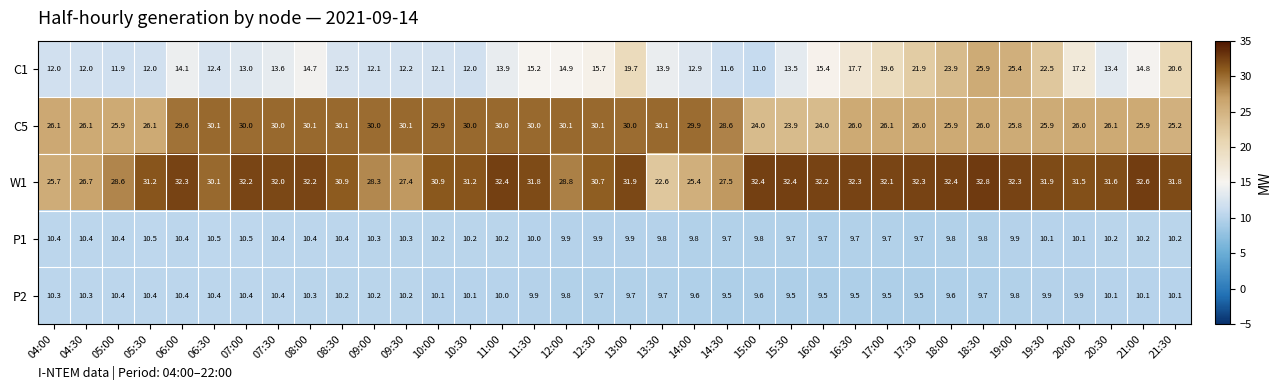

Rank the series at 21:30 from highest to lowest value.

W1, C5, C1, P1, P2